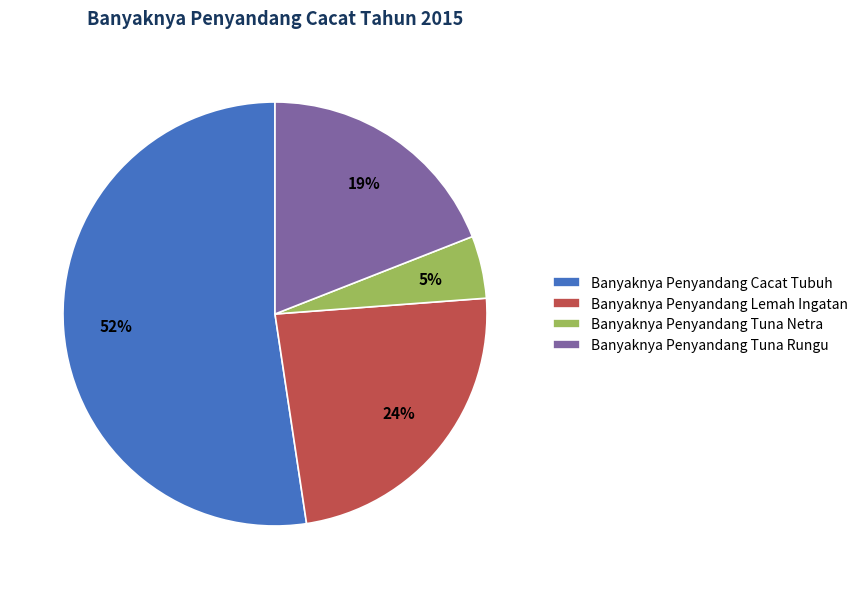

The Banyaknya Penyandang Tuna Rungu slice represents 19% of the pie. True or false?

True